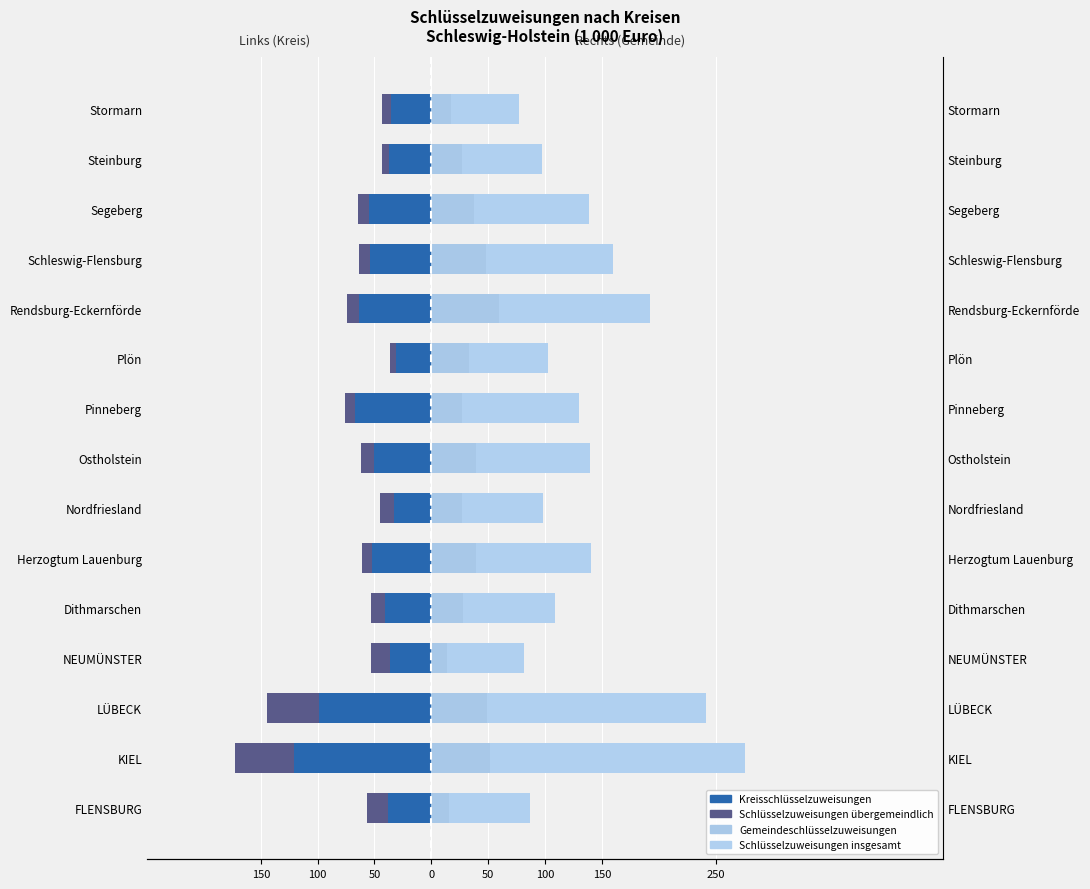

How many data points in Kreisschlüsselzuweisungen are less than -50118?

7